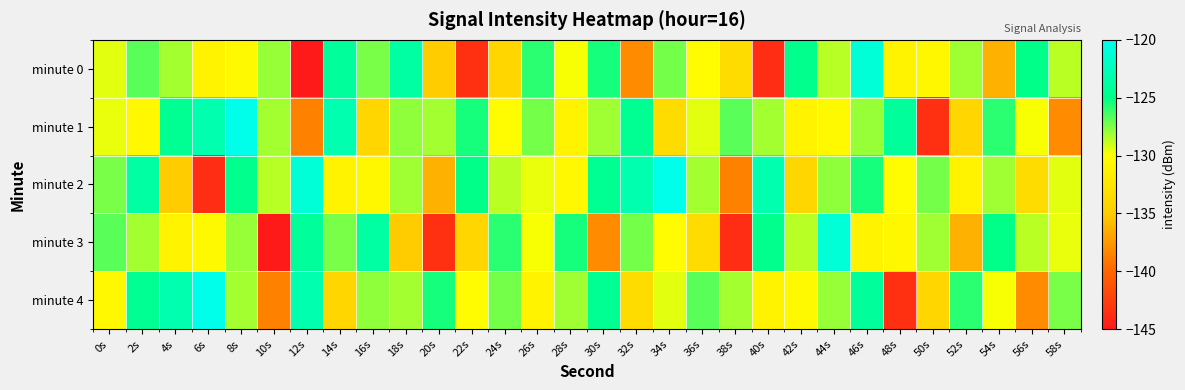

Which series has the largest total across all categories?

minute 2